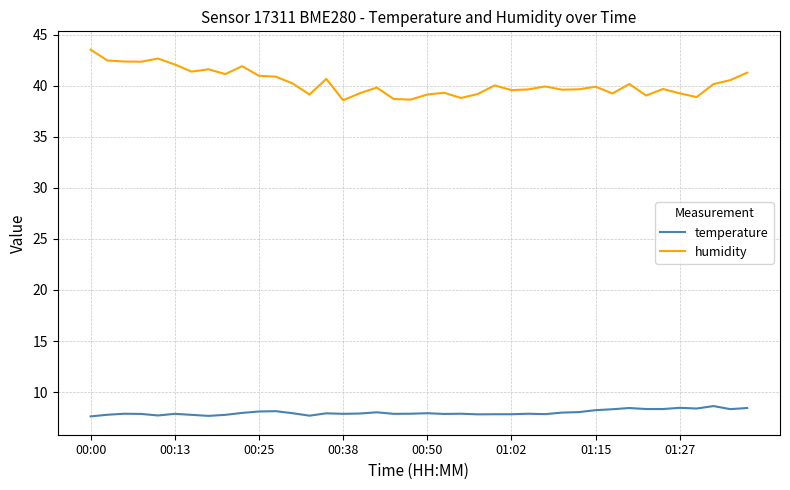

Which series has the widest spread of values?

humidity